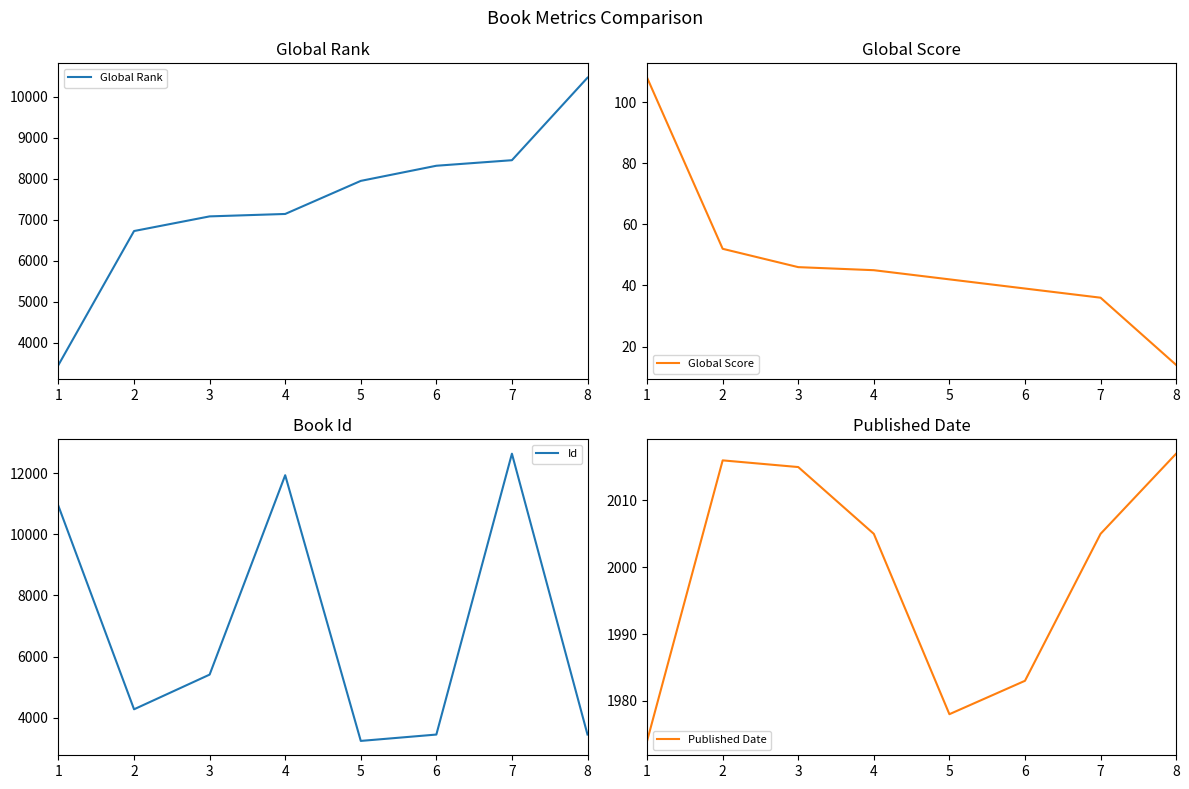

Reading left to right, list all the values displayed in this chart.

Global Rank: 1=3463	2=6726	3=7083	4=7142	5=7948	6=8317	7=8452	8=10463
Global Score: 1=108	2=52	3=46	4=45	5=42	6=39	7=36	8=14
Id: 1=10924	2=4274	3=5409	4=11934	5=3239	6=3447	7=12638	8=3448
Published Date: 1=1974	2=2016	3=2015	4=2005	5=1978	6=1983	7=2005	8=2017